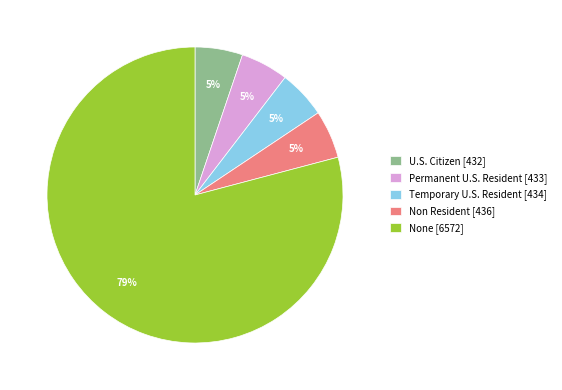

Which category has the biggest portion of the pie?

None